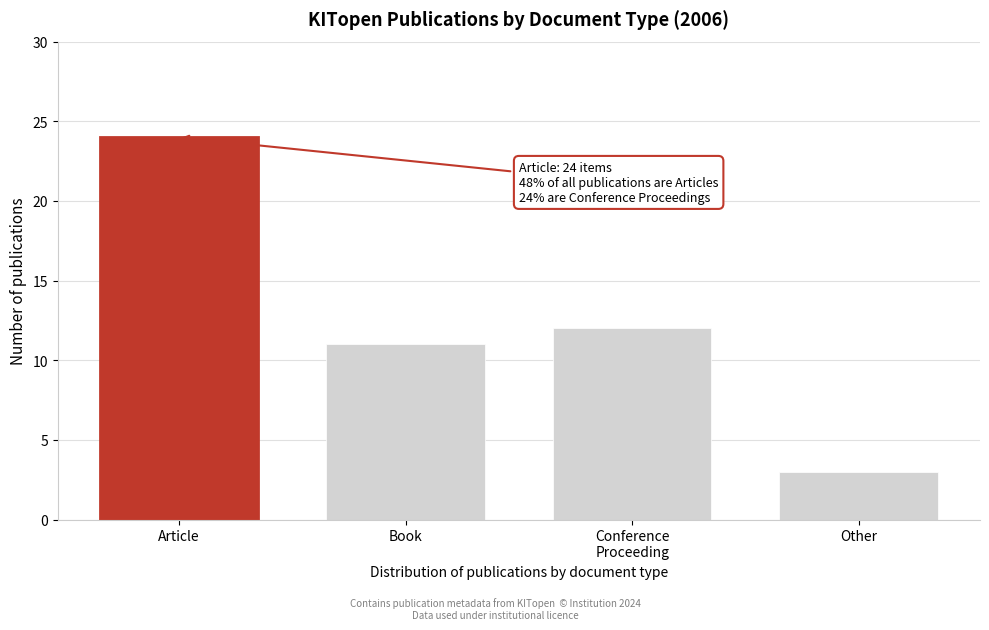

Reading left to right, transcribe all the data shown in this chart.

24	11	12	3